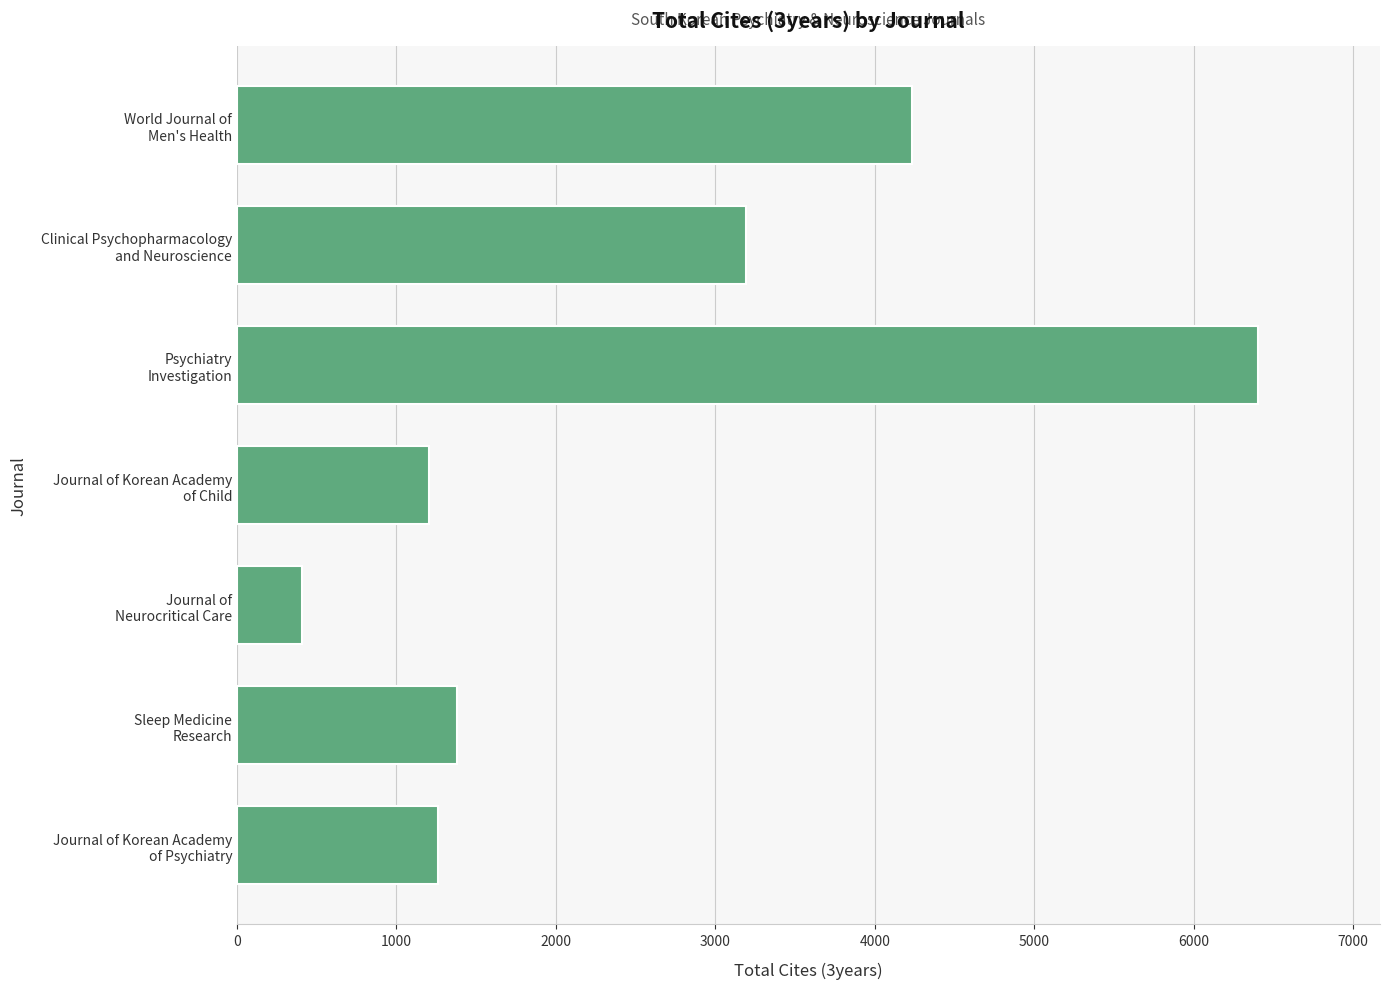

Which category has the highest value across all series?

Psychiatry
Investigation